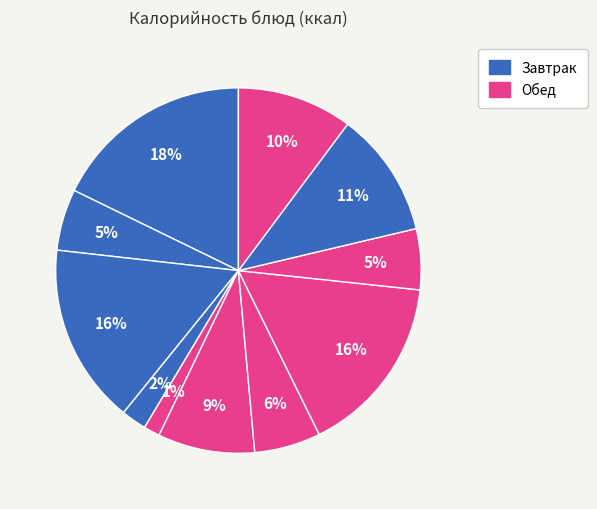

Rank the categories by value from lowest to highest.

Салат из огурцов с луком, Яблоки, Компот из сушеных фруктов, Чай с лимоном, Котлеты мясные, Суп картофельный с бобовыми, Хлеб ржаной, Хлеб пшеничный, Бутерброд с сыром, Макароны отварные, Каша рисовая с фруктами